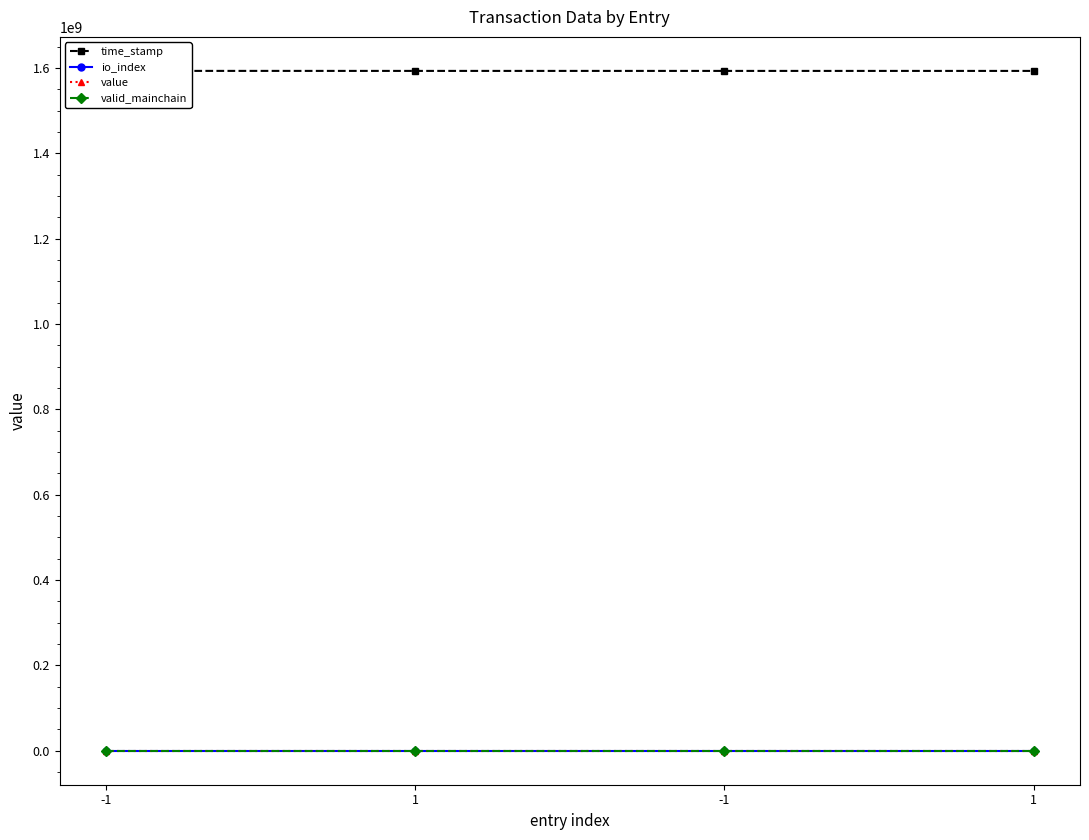

Where is io_index nearest to the value 3?

-1